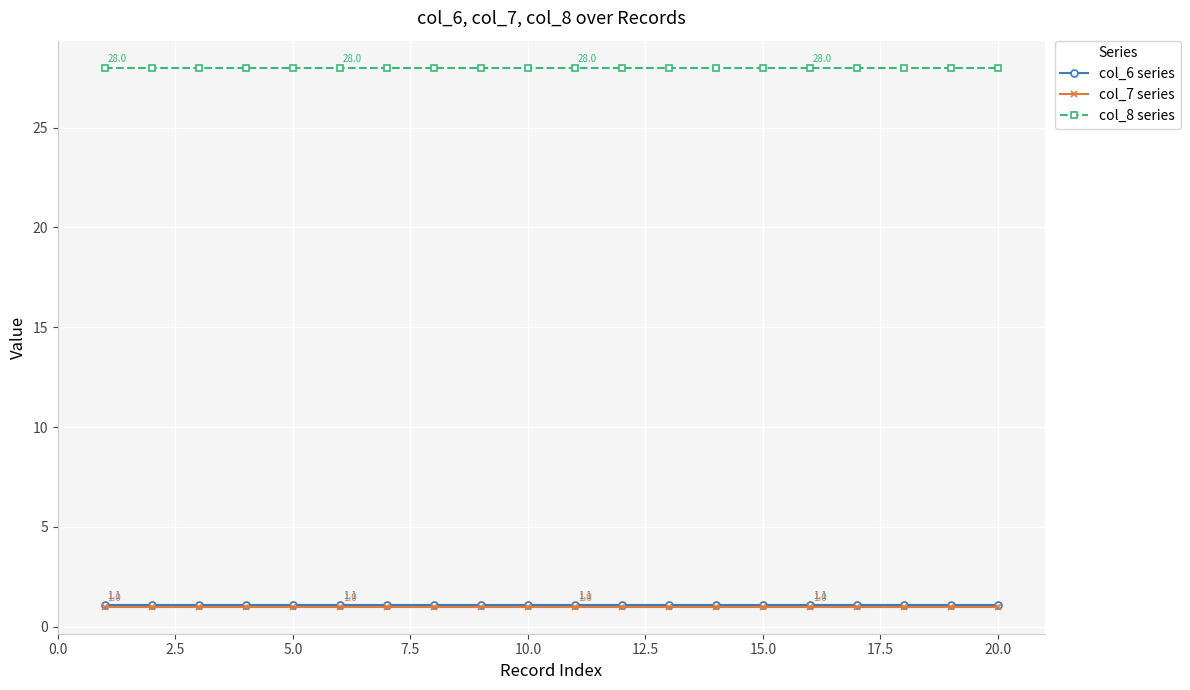

What is the value of the col_7 series point at the 7th from the left?

1.0